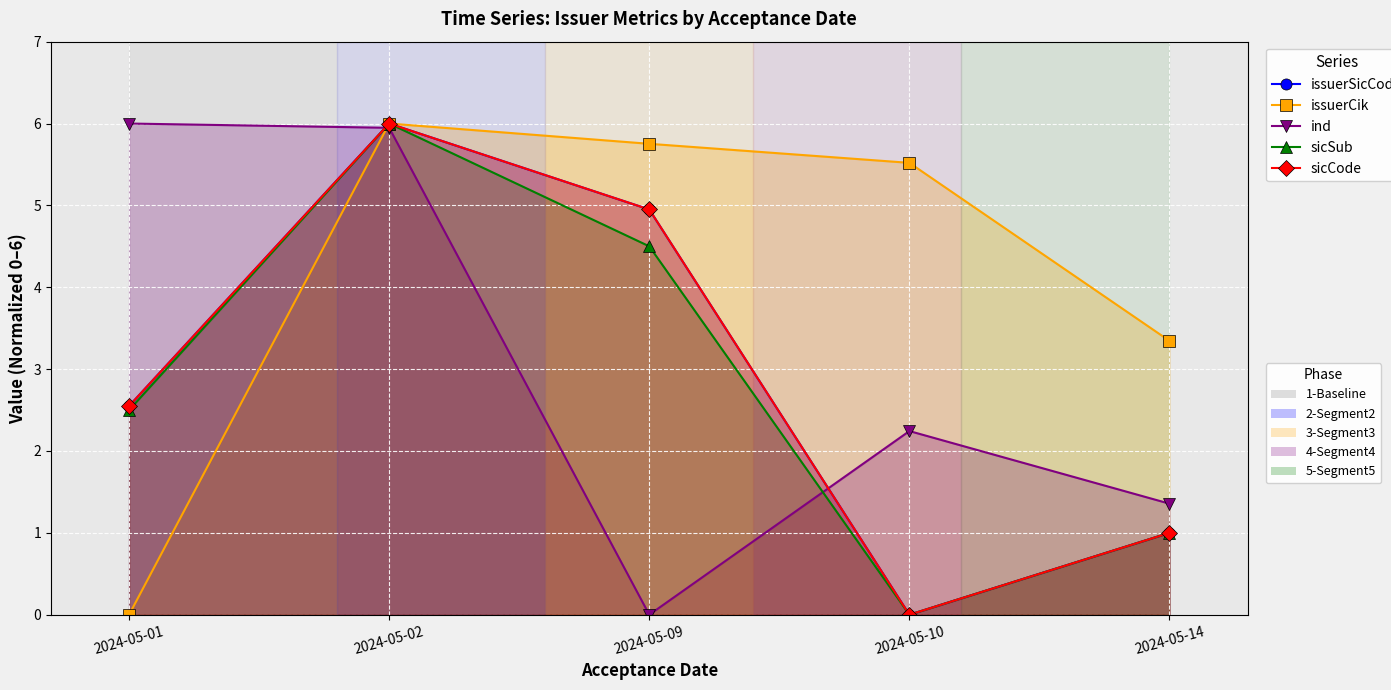

How many lines are shown in the chart?

5